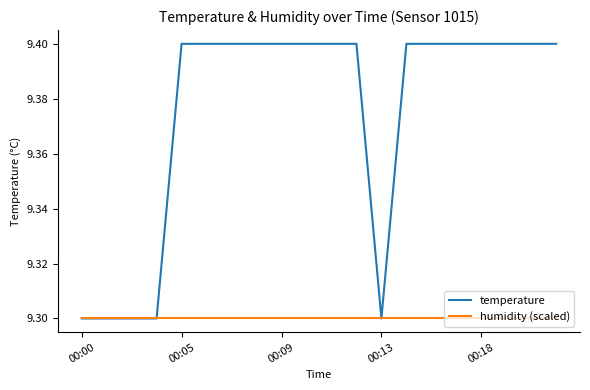

List the series in order of their peak value, highest first.

temperature, humidity (scaled)